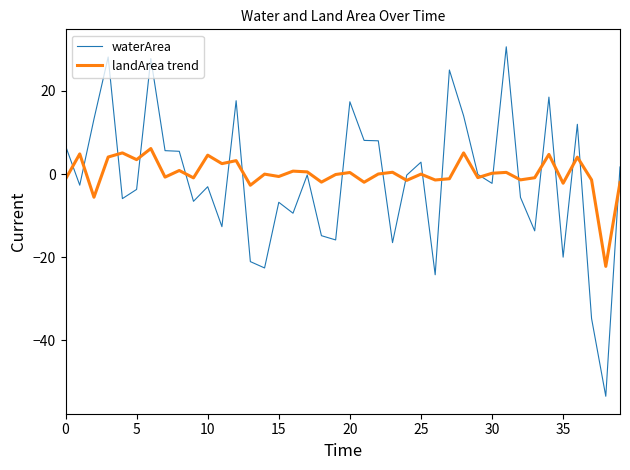

What is the highest value of the waterArea series?

24.0